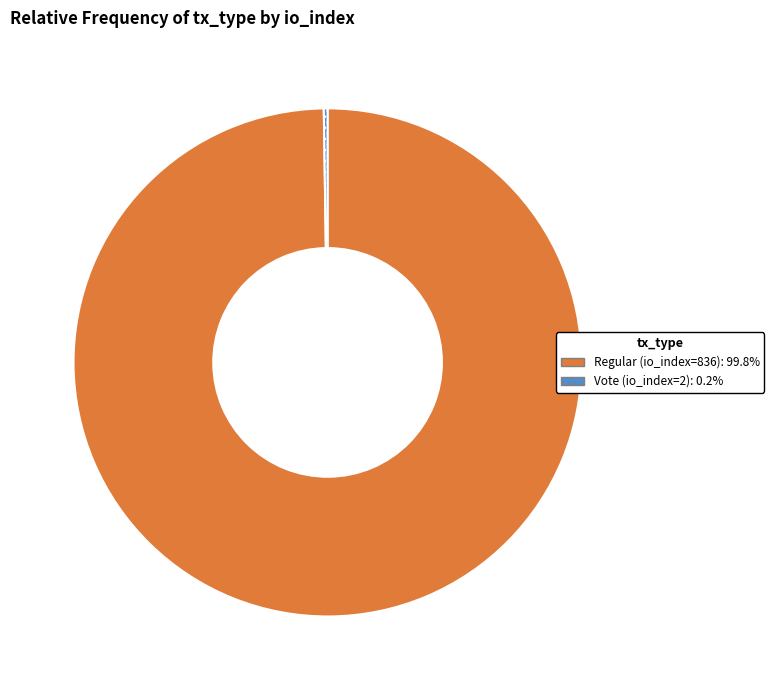

Is there a majority slice in this chart?

Yes